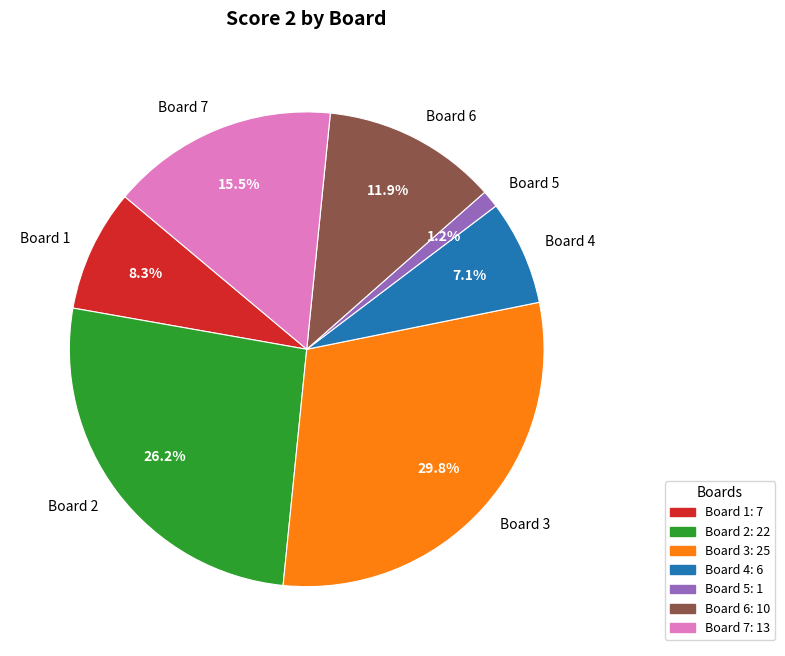

To the nearest percent, what percentage of the pie is Board 2?

26%